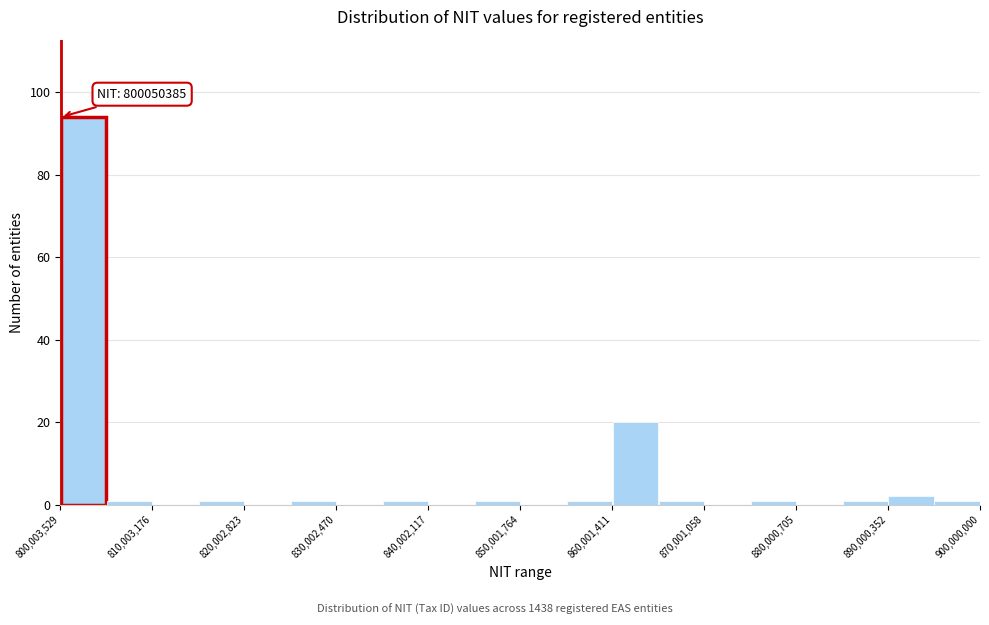

Which range on the x-axis has the tallest bar?

800000000 to 805000000